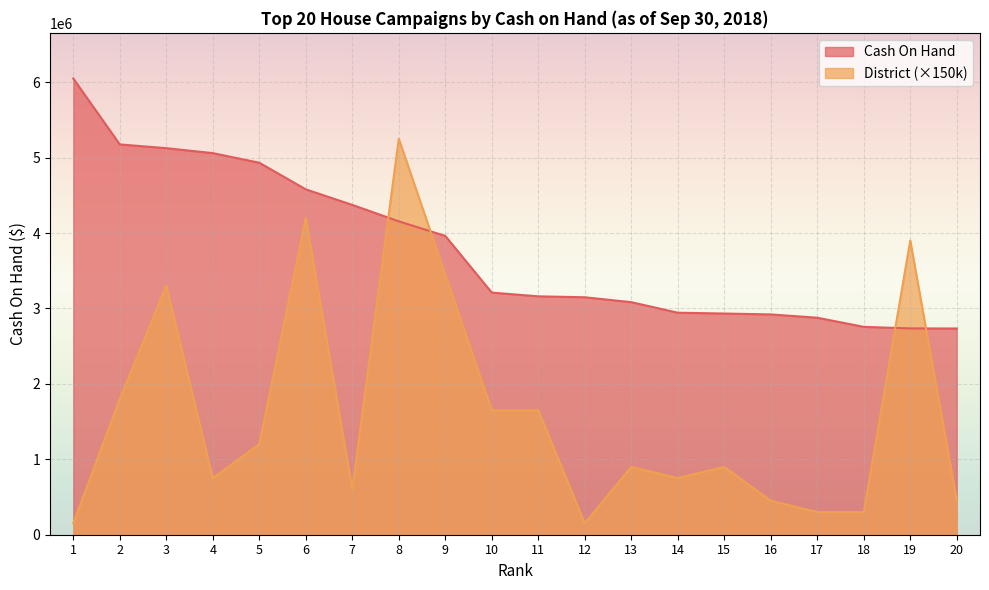

After their last crossing, which series has the higher values: District or Cash On Hand?

Cash On Hand